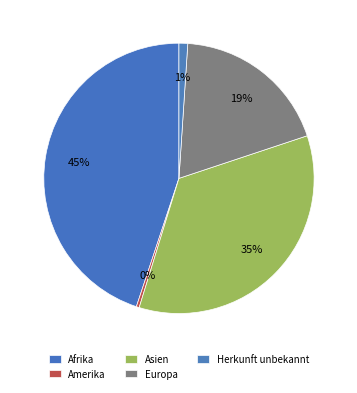

Which has a higher value, Amerika or Herkunft unbekannt?

Herkunft unbekannt